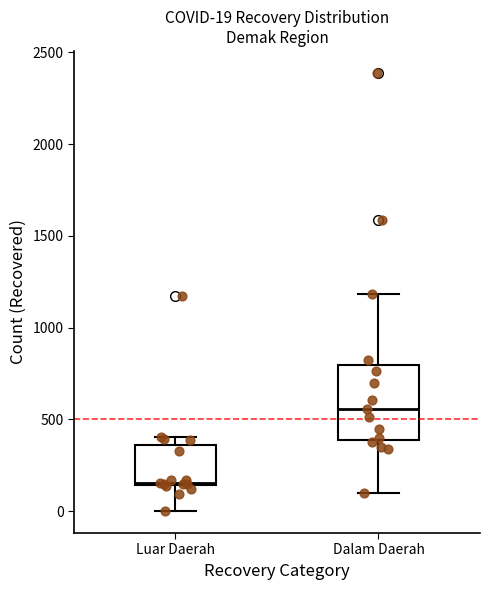

Which box is the tallest, from its lower edge to its upper edge?

Dalam Daerah